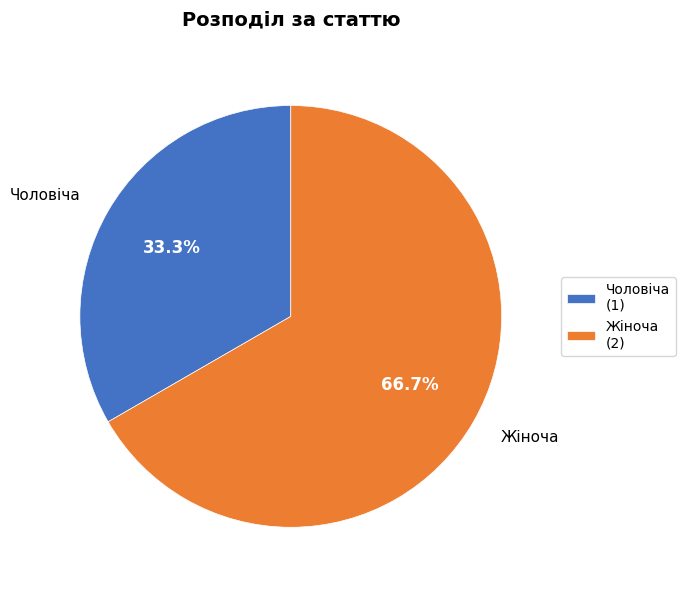

What percentage do Чоловіча and Жіноча together represent?

100.0%